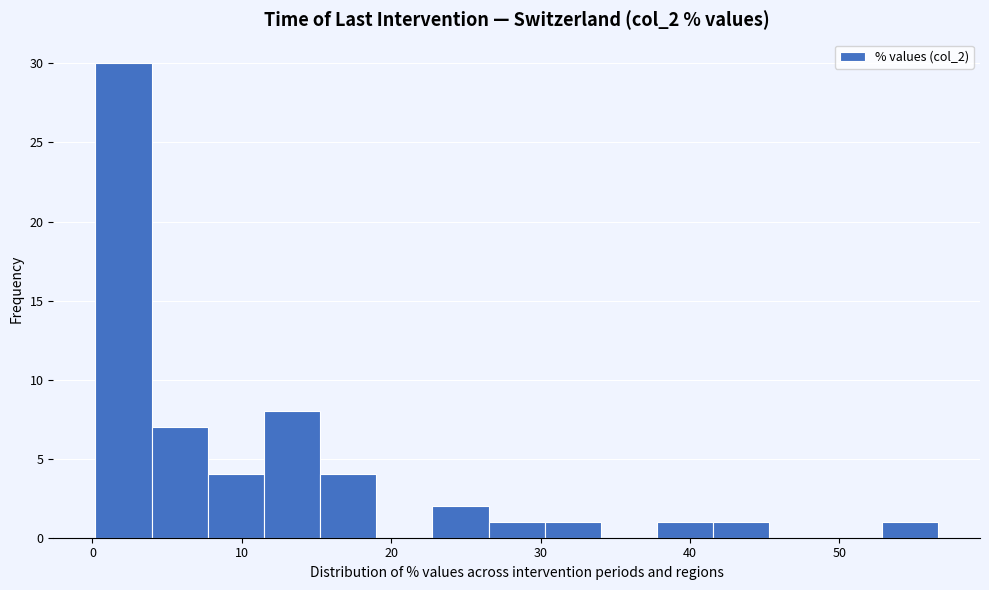

Read against the x-axis, roughly where is the centre of the tallest bar?

2